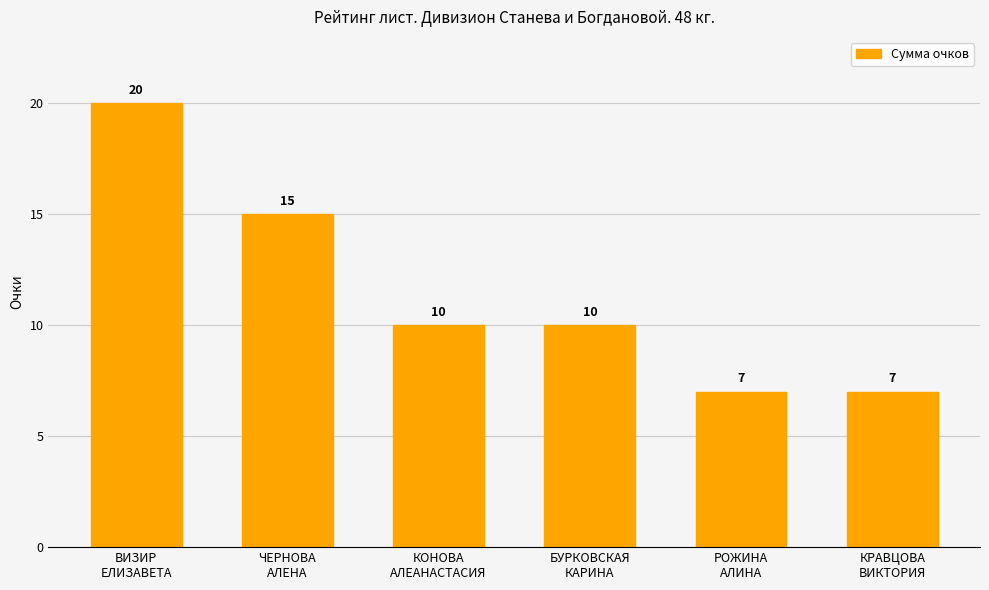

Reading left to right, list all the values displayed in this chart.

ВИЗИР
ЕЛИЗАВЕТА=20	ЧЕРНОВА
АЛЕНА=15	КОНОВА
АЛЕАНАСТАСИЯ=10	БУРКОВСКАЯ
КАРИНА=10	РОЖИНА
АЛИНА=7	КРАВЦОВА
ВИКТОРИЯ=7